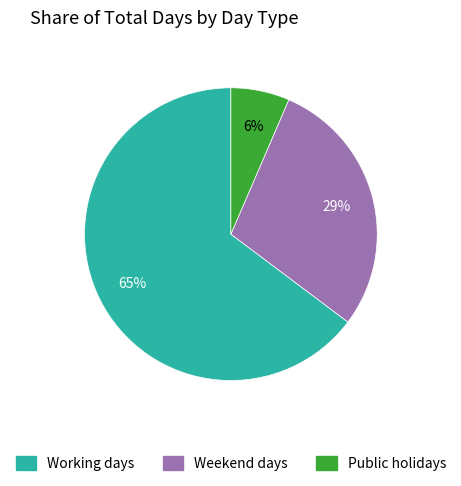

True or false: Weekend days accounts for 15% of the total.

False